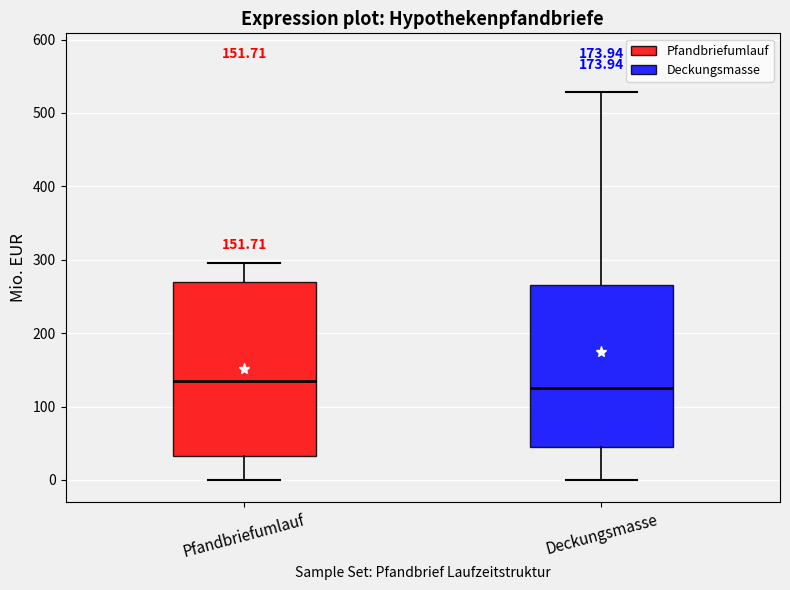

Comparing the boxes themselves (not the whiskers), which one is the tallest?

Pfandbriefumlauf